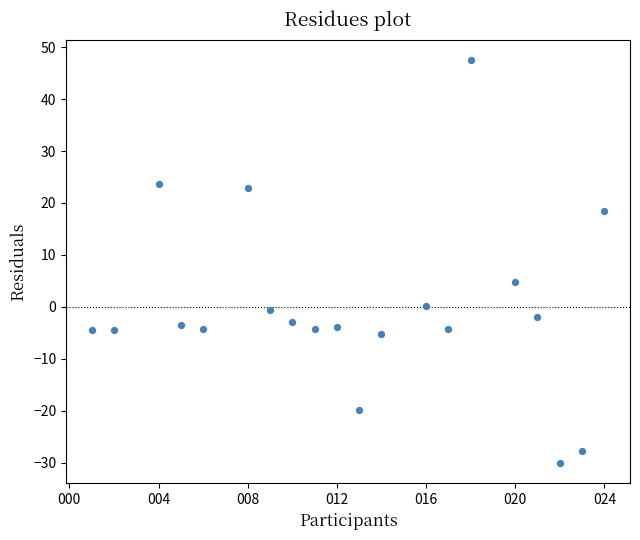

What Y value in the scatter plot is closest to 8?

4.8